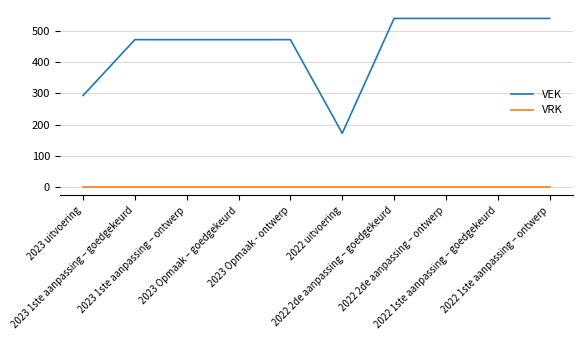

What is the minimum value for VEK?

172